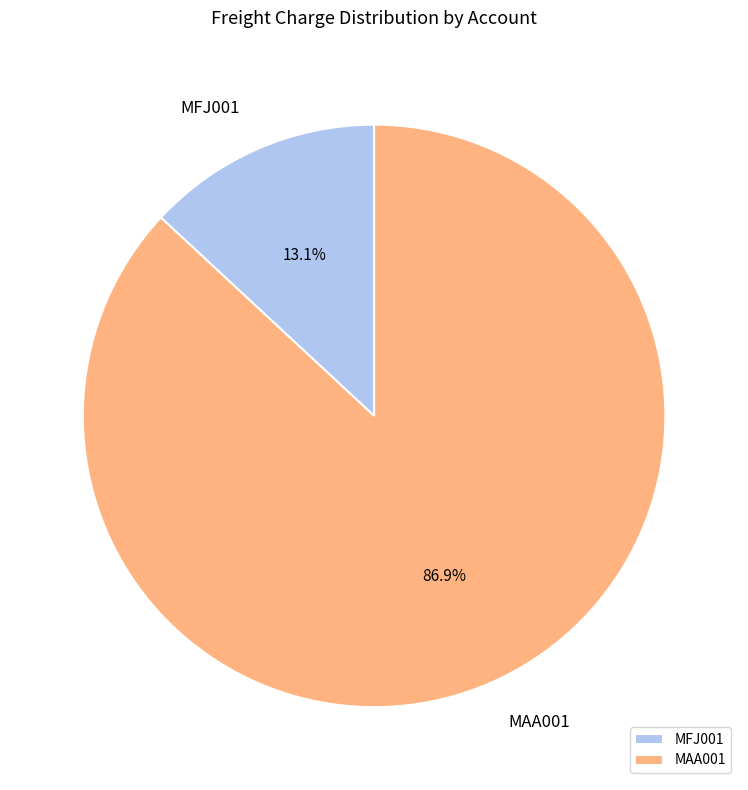

Rank the categories by value from lowest to highest.

MFJ001, MAA001